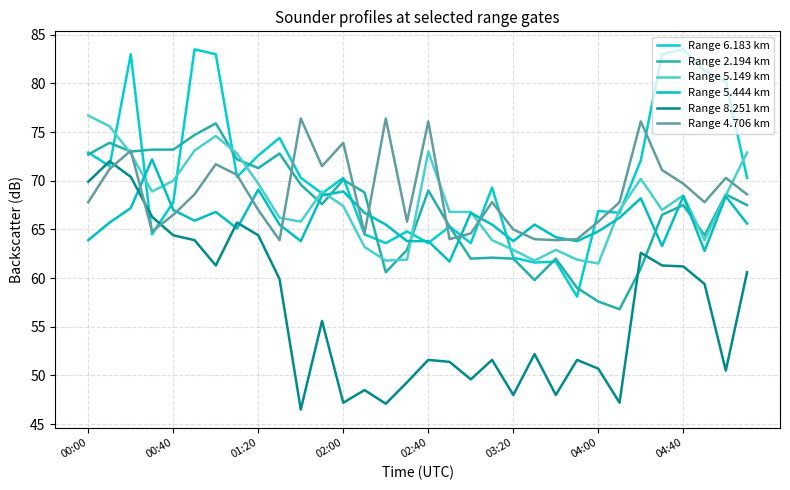

Where does the Range 5.149 km series first go above 67?

00:00